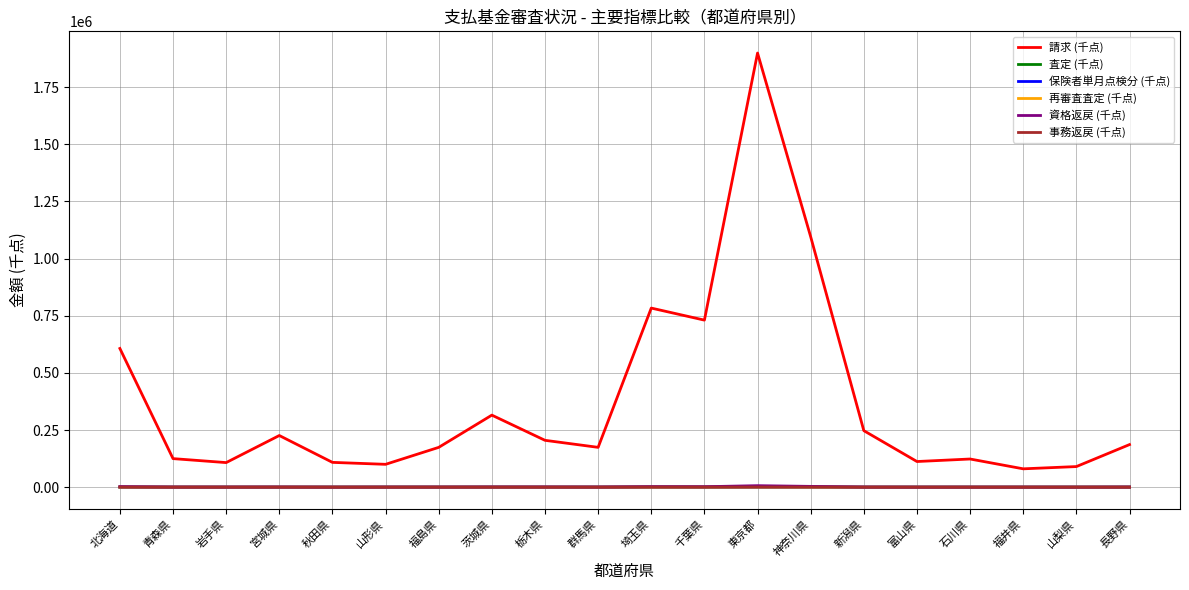

True or false: 保険者単月点検分 (千点) has a value of 57.7 at 群馬県.

True